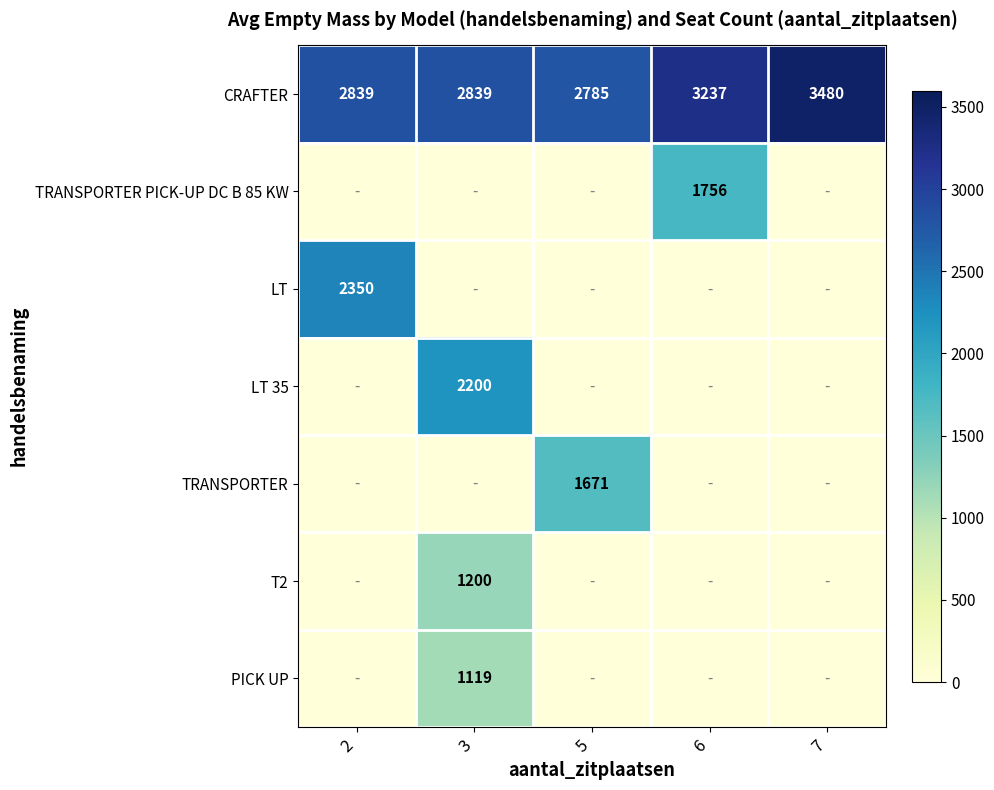

The LT 35 series shows 2200 at 3. True or false?

True